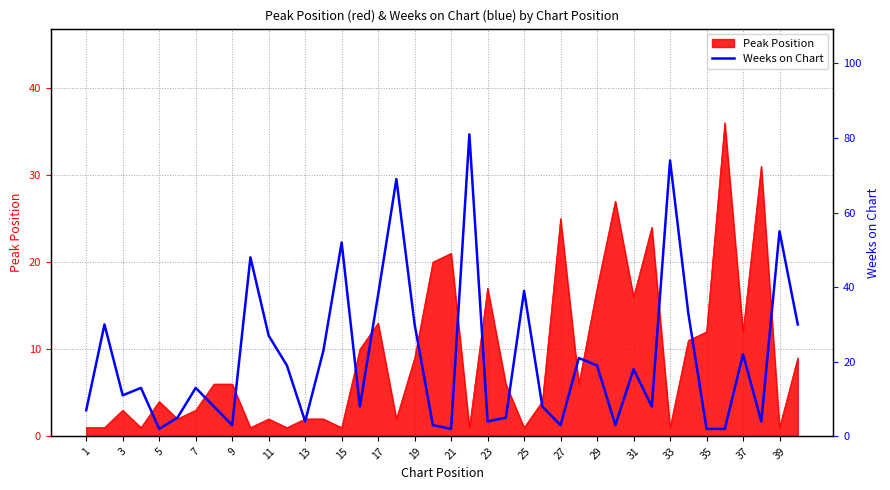

What is the sum of all values?

846